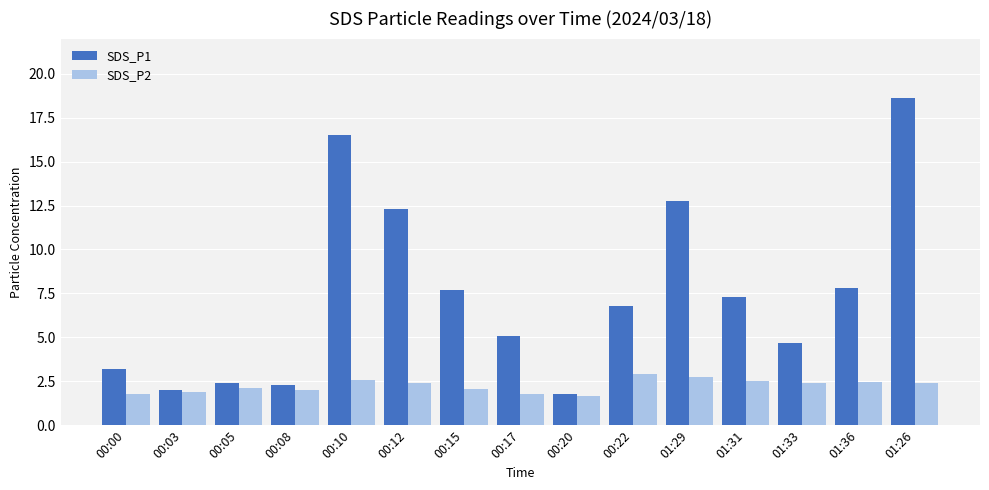

Between 00:03 and 00:08, which series saw the biggest shift?

SDS_P1